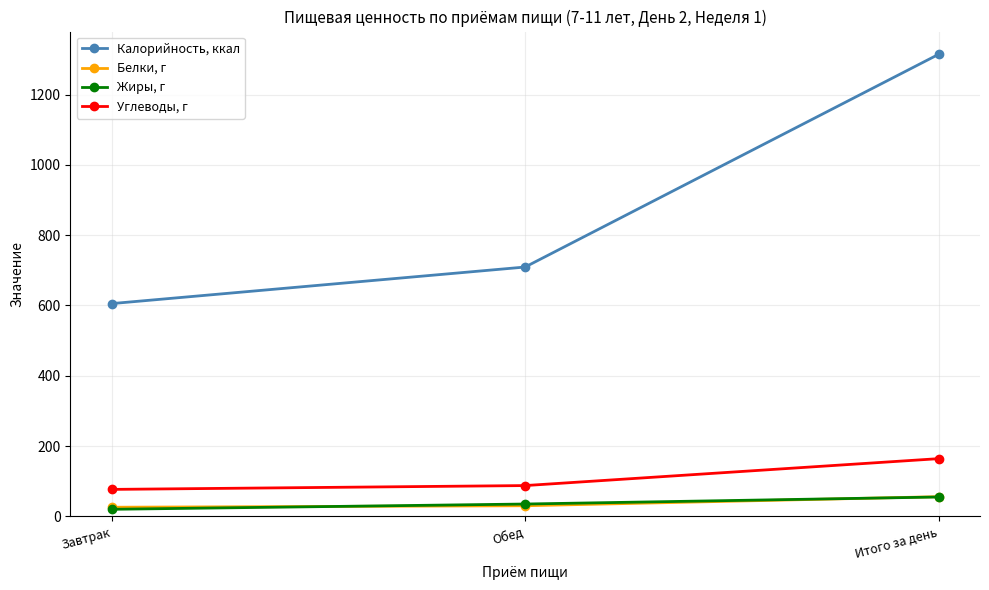

What is the label of the 3rd point from the left?

Итого за день